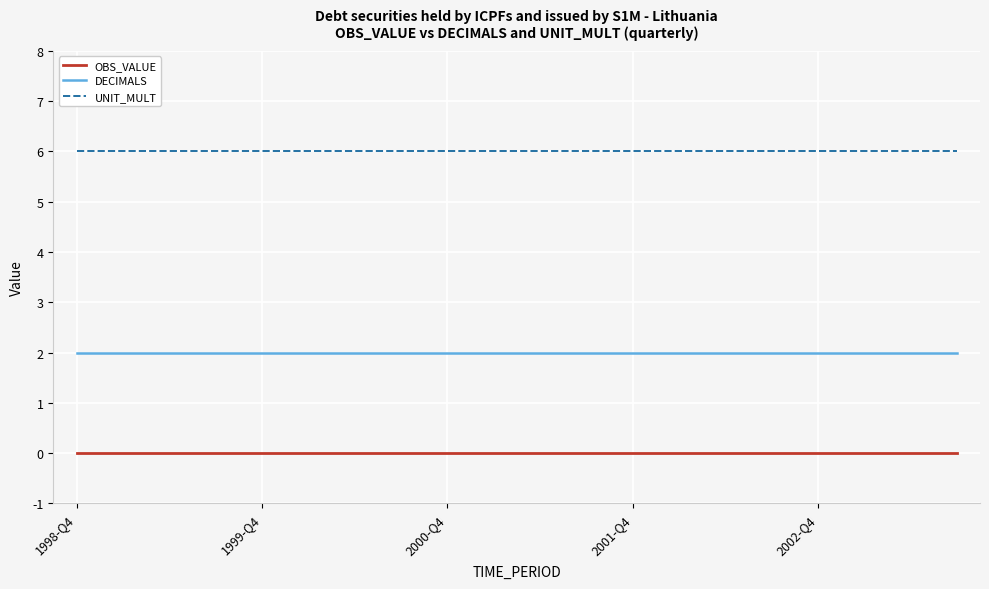

True or false: OBS_VALUE and DECIMALS cross at least once.

False